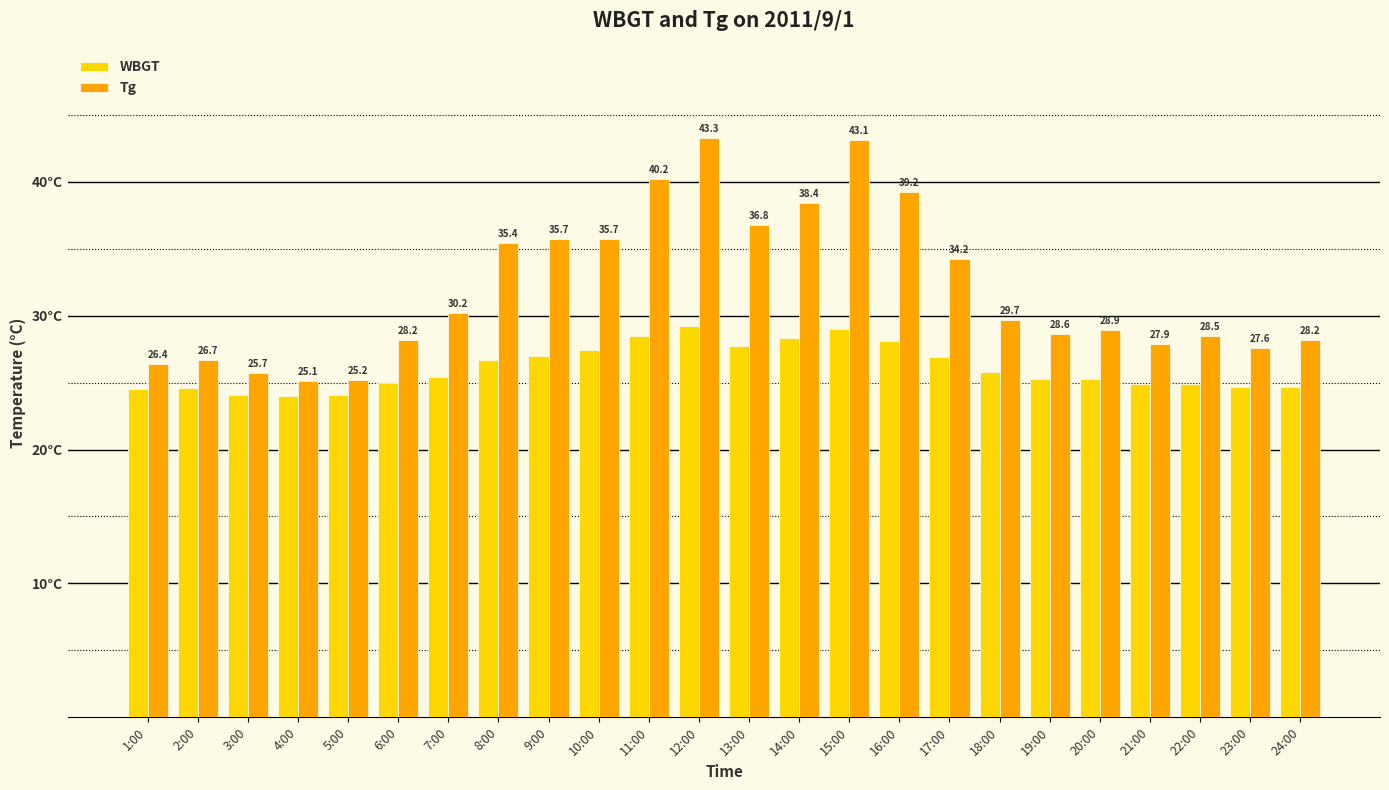

What is the label of the 3rd bar from the right?

22:00